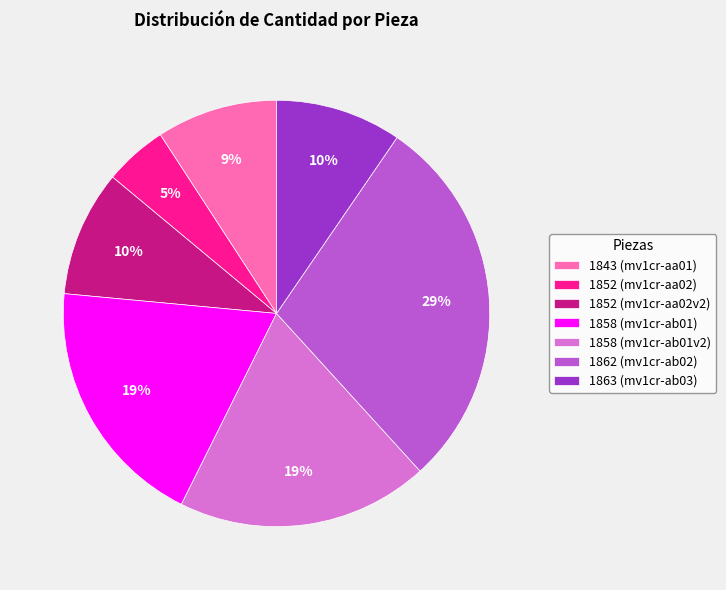

Is the sum of 1843 (mv1cr-aa01) and 1852 (mv1cr-aa02) greater than half?

No